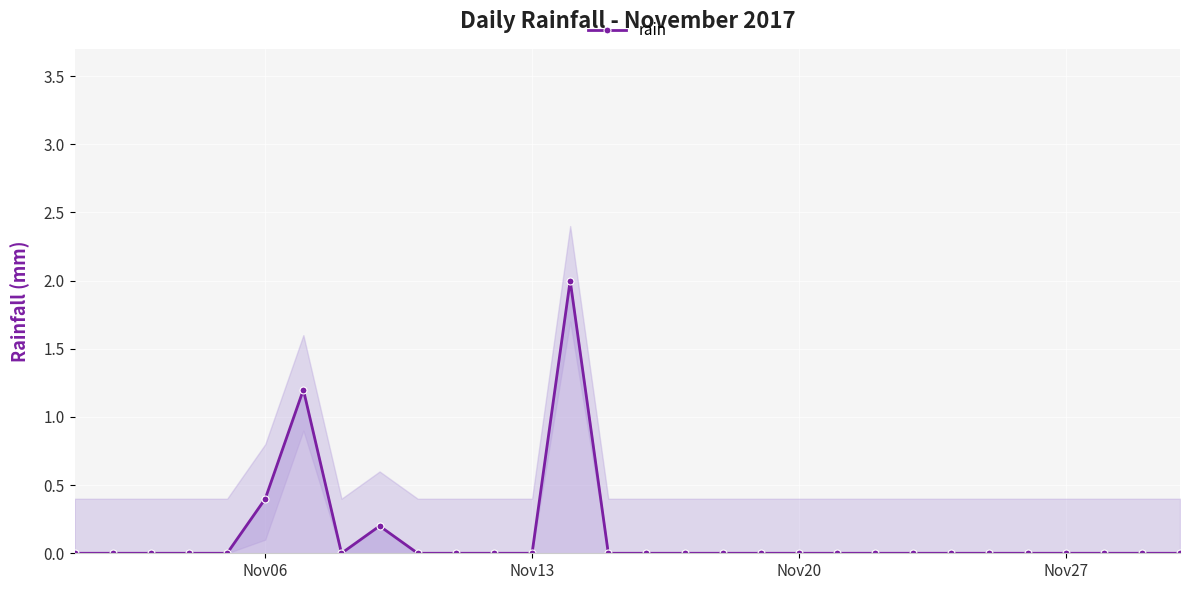

How many lines are shown in the chart?

1